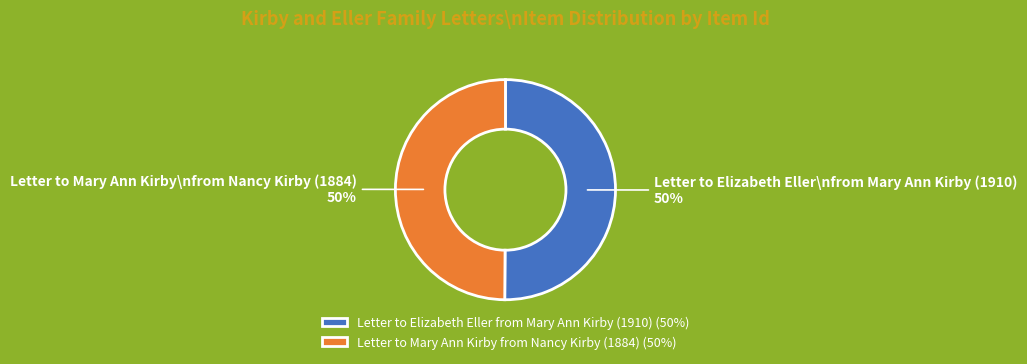

Is the sum of Letter to Elizabeth Eller from Mary Ann Kirby (1910) (50%) and Letter to Mary Ann Kirby from Nancy Kirby (1884) (50%) greater than half?

Yes